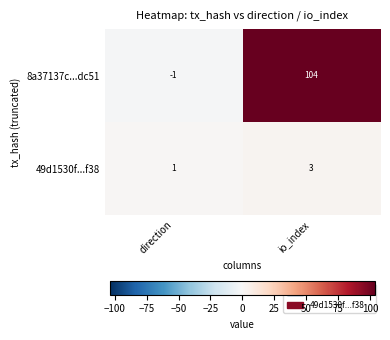

Which series has the widest spread of values?

8a37137c...dc51